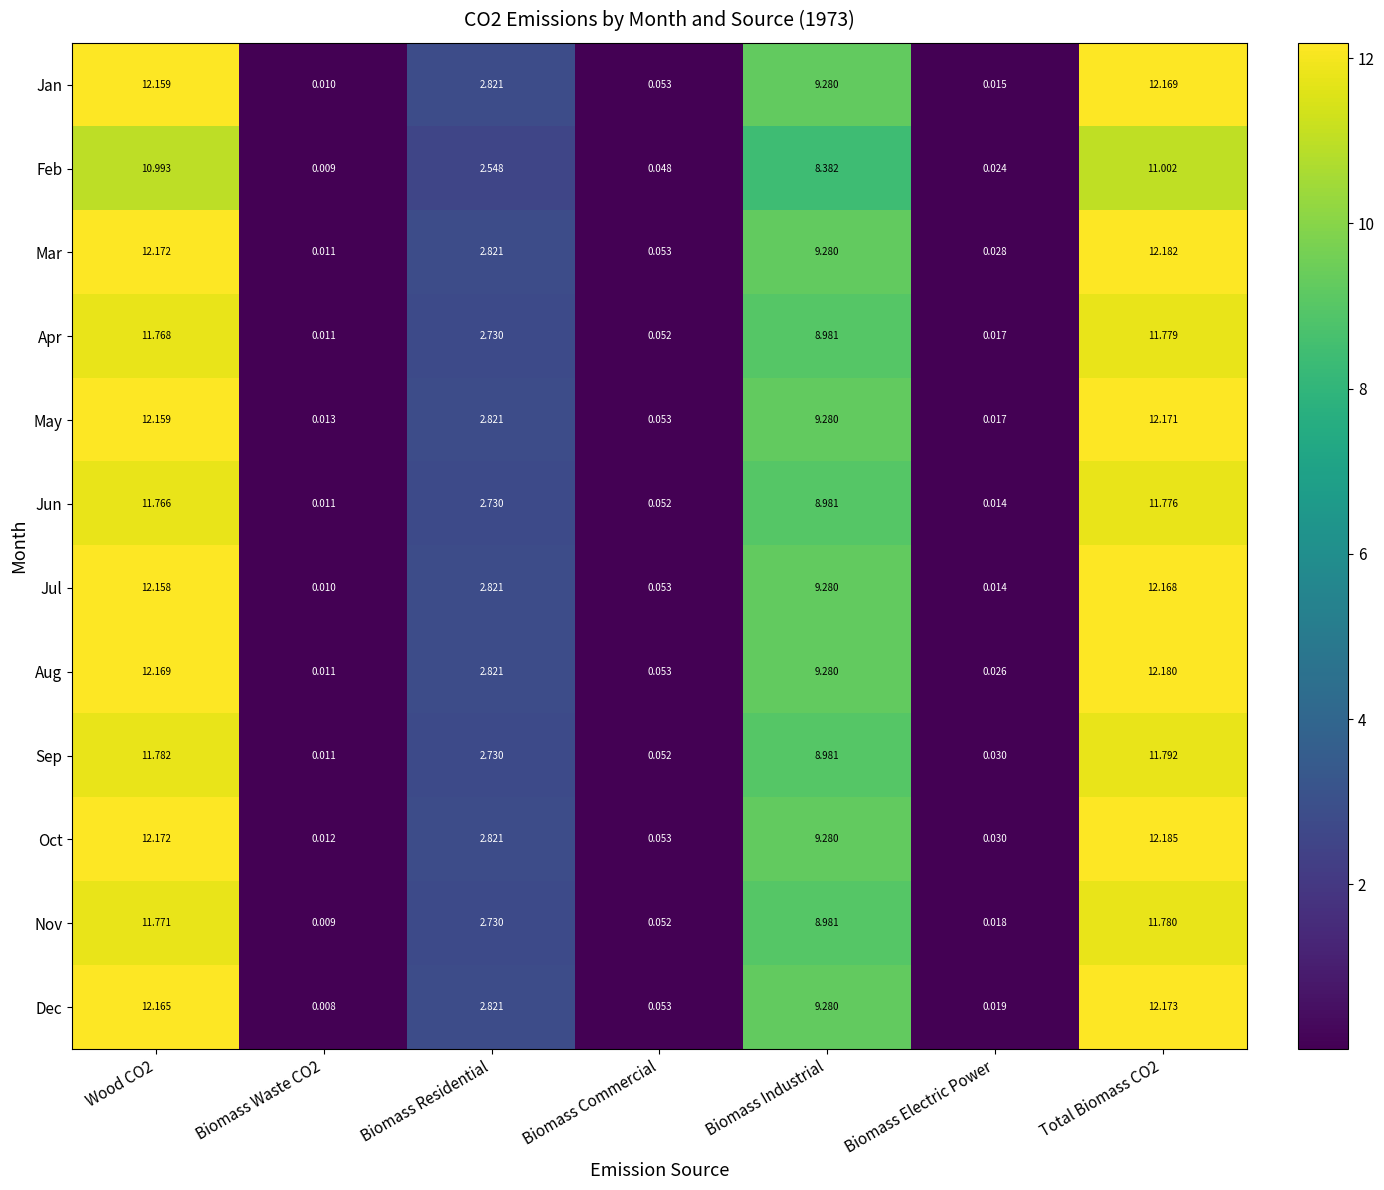

Rank the series by their maximum value, from lowest to highest.

Feb, Jun, Apr, Nov, Sep, Jul, Jan, May, Dec, Aug, Mar, Oct